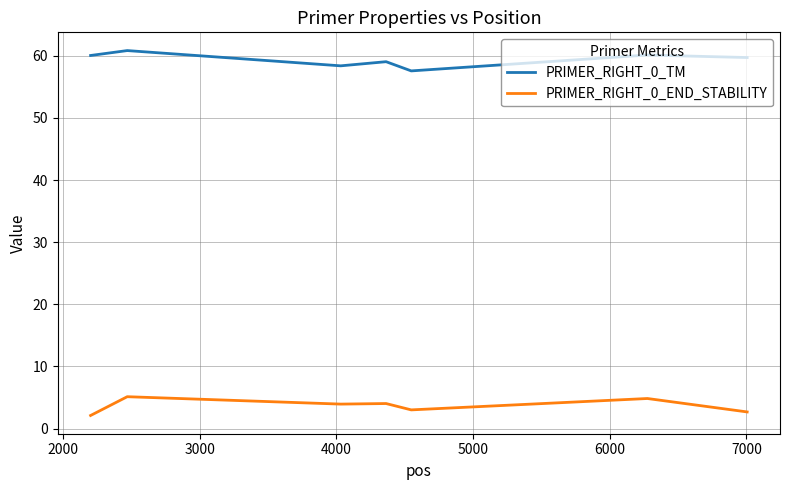

Is this an area chart (filled region under the line)?

No